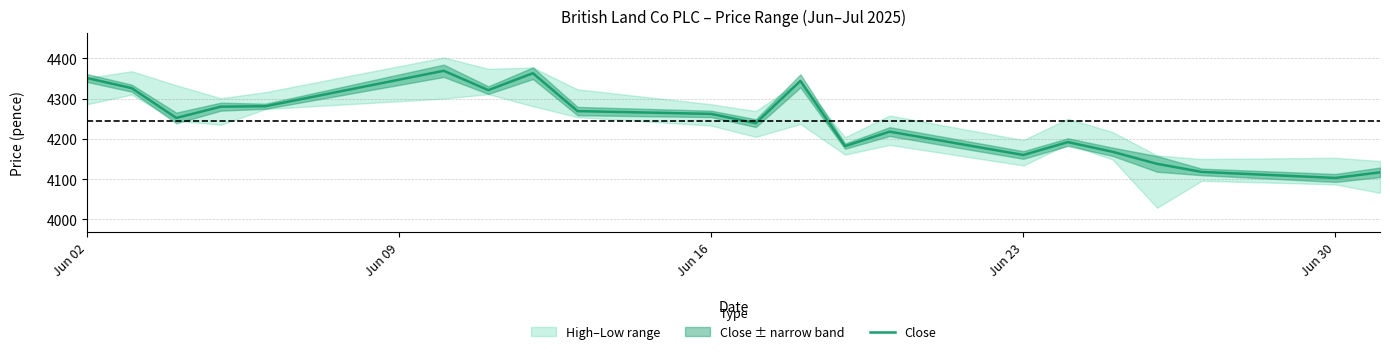

What is the maximum value for Close?

4369